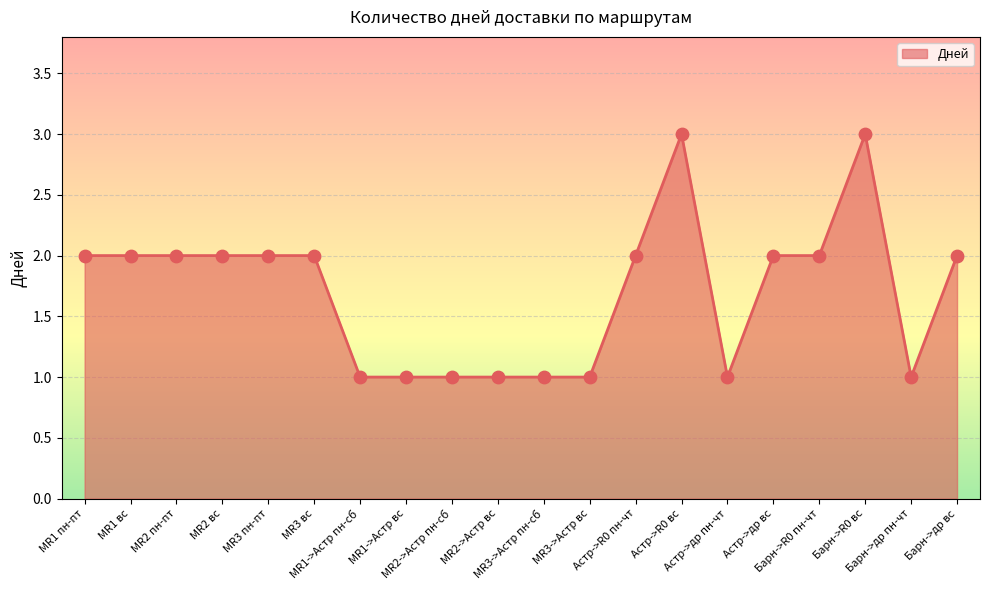

What is the greatest value displayed?

3